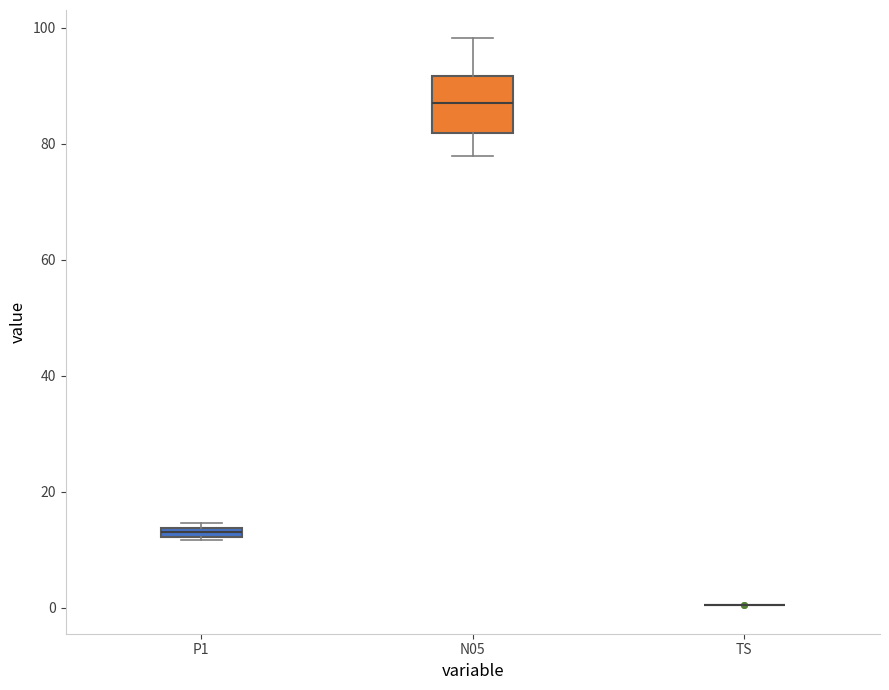

Comparing the boxes themselves (not the whiskers), which one is the tallest?

N05